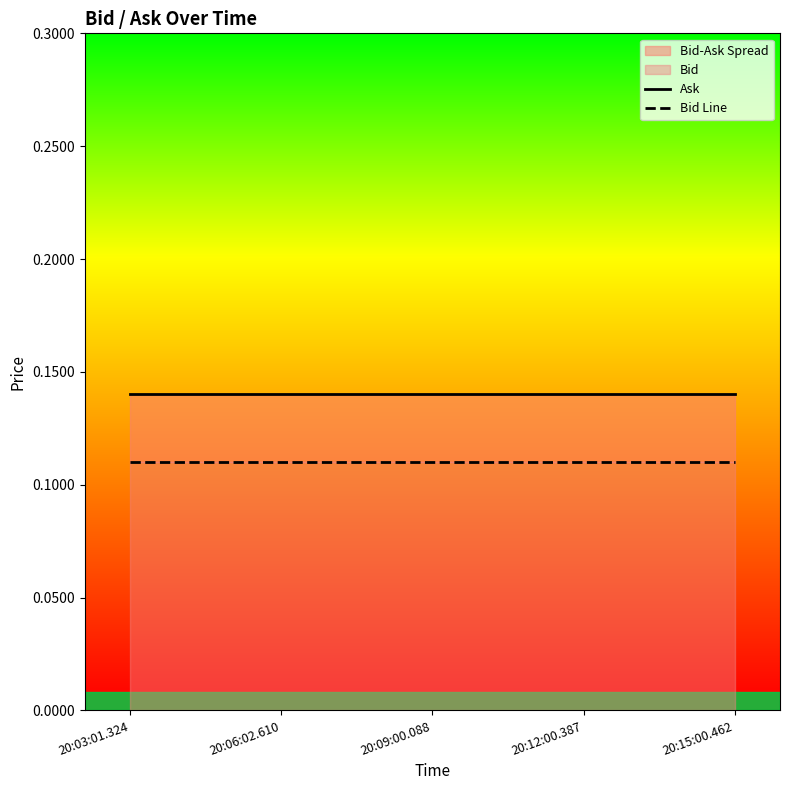

True or false: Bid Line and Ask cross at least once.

False